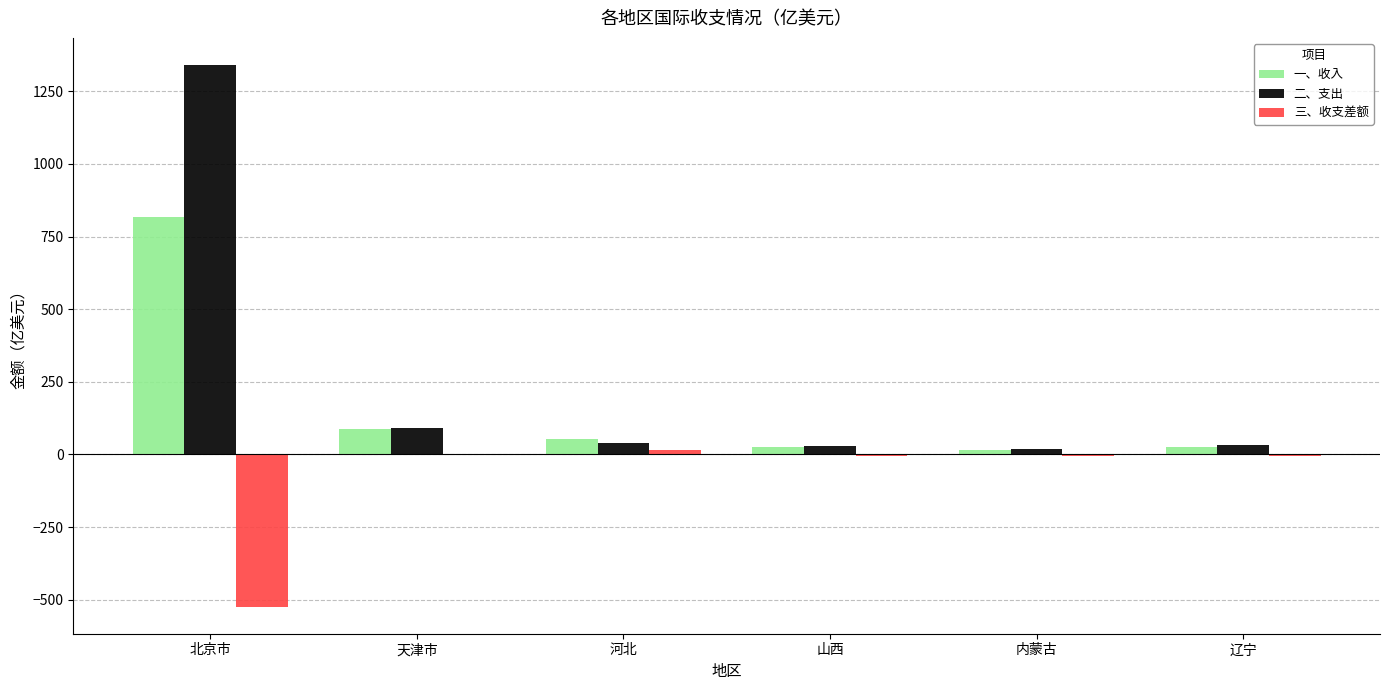

Is it true that 三、收支差额 equals -688.1 at 北京市?

False